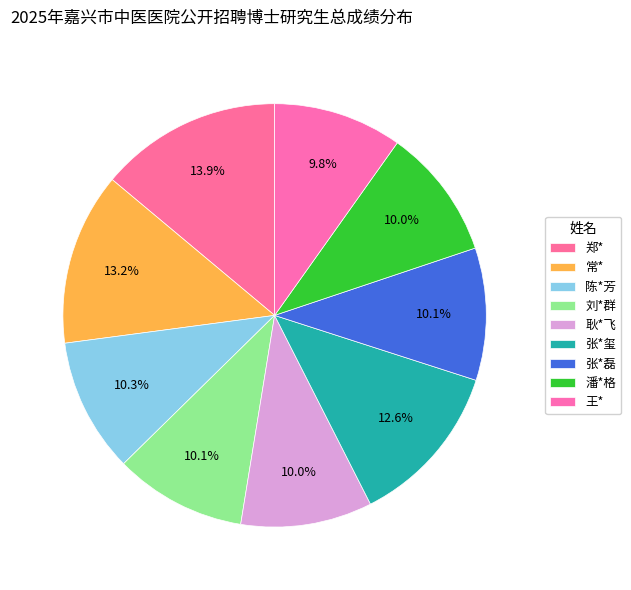

To the nearest percent, what is the combined percentage of 郑* and 潘*格?

24%